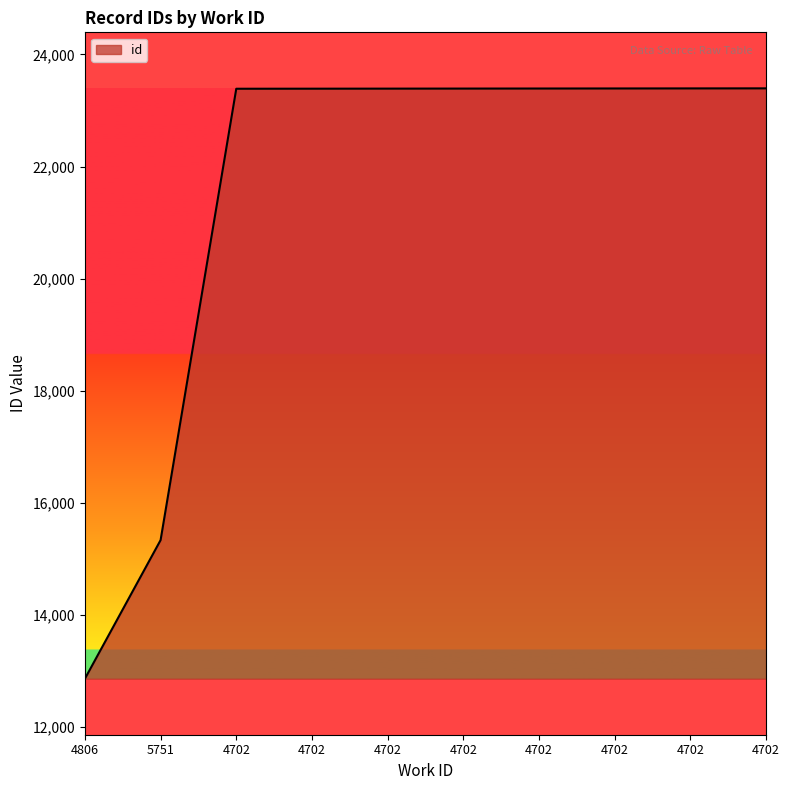

What is the average value?

21532